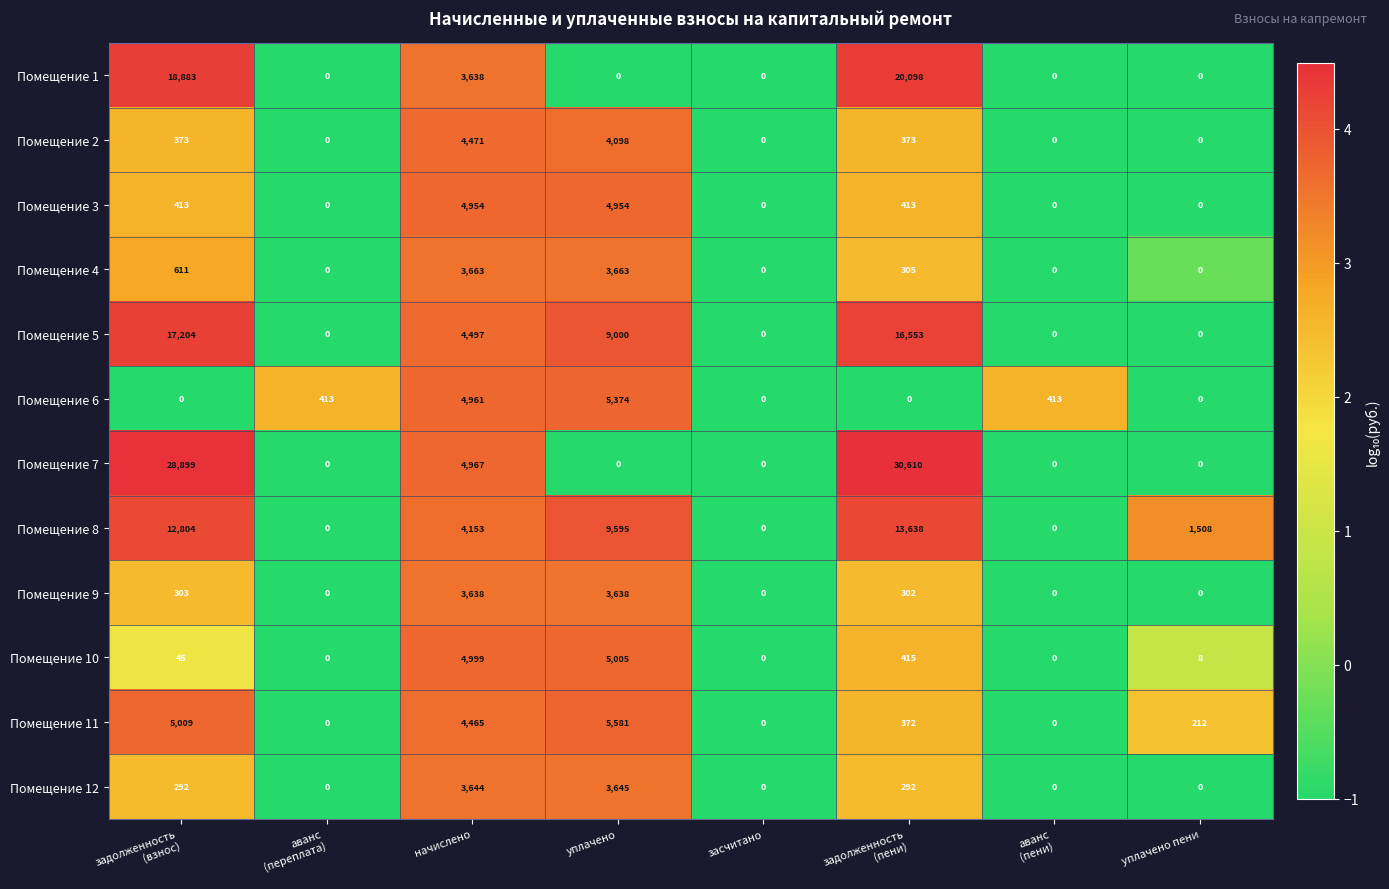

How many values in the Помещение 3 series are below 413?

4